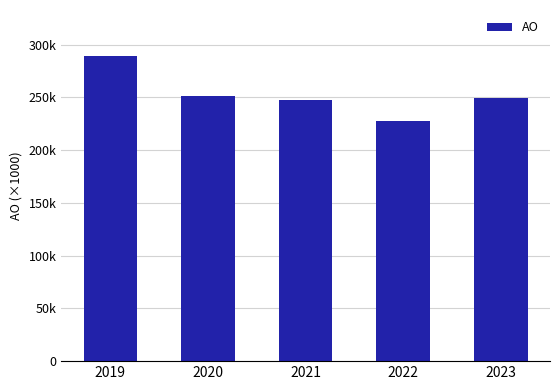

Does the chart contain any negative values?

No